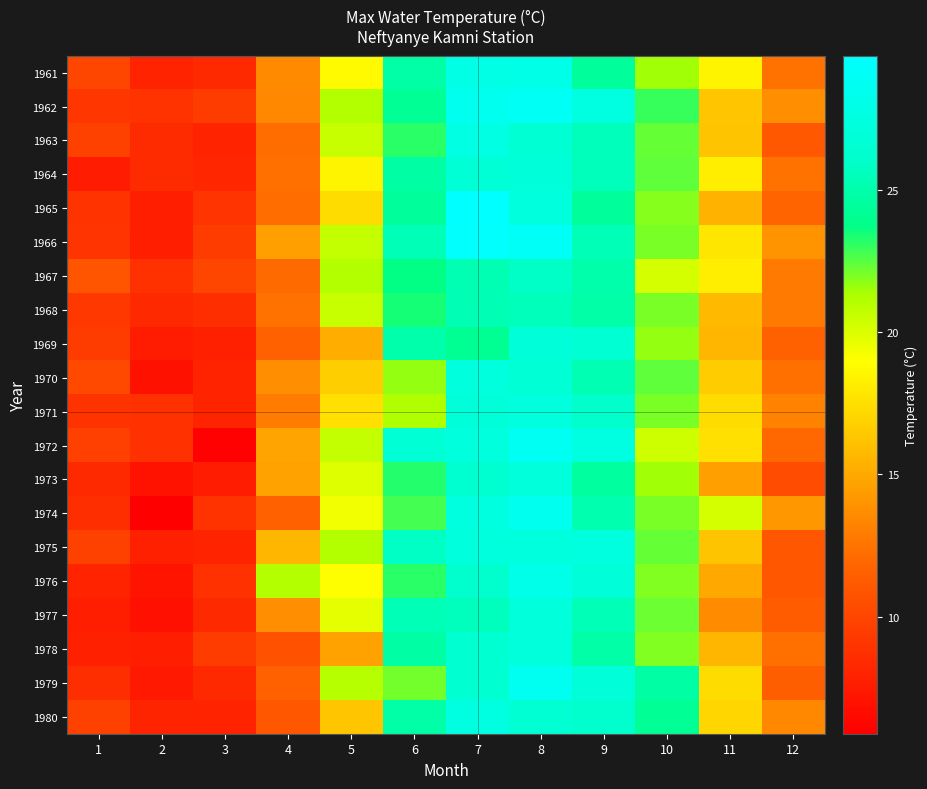

Rank the series at 7 from highest to lowest value.

1965, 1966, 1962, 1961, 1963, 1980, 1974, 1970, 1972, 1975, 1971, 1964, 1978, 1979, 1973, 1976, 1977, 1968, 1967, 1969